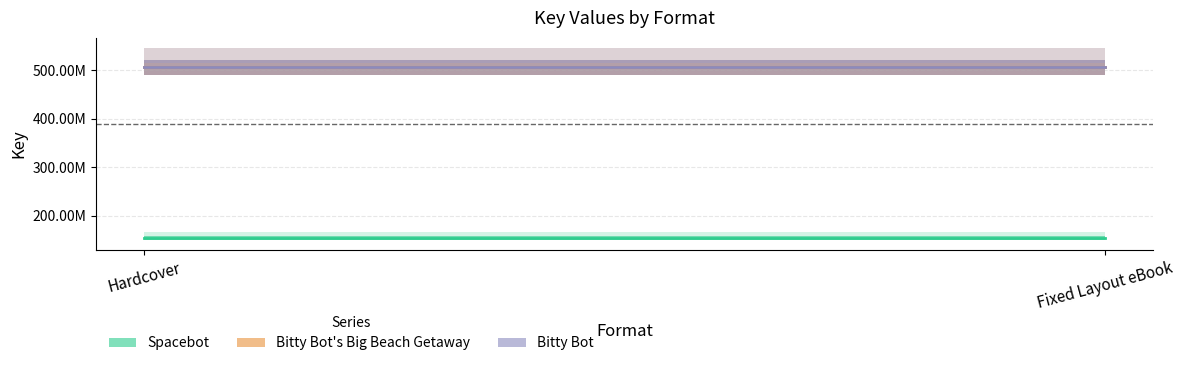

What is the label of the 2nd point from the right?

Hardcover